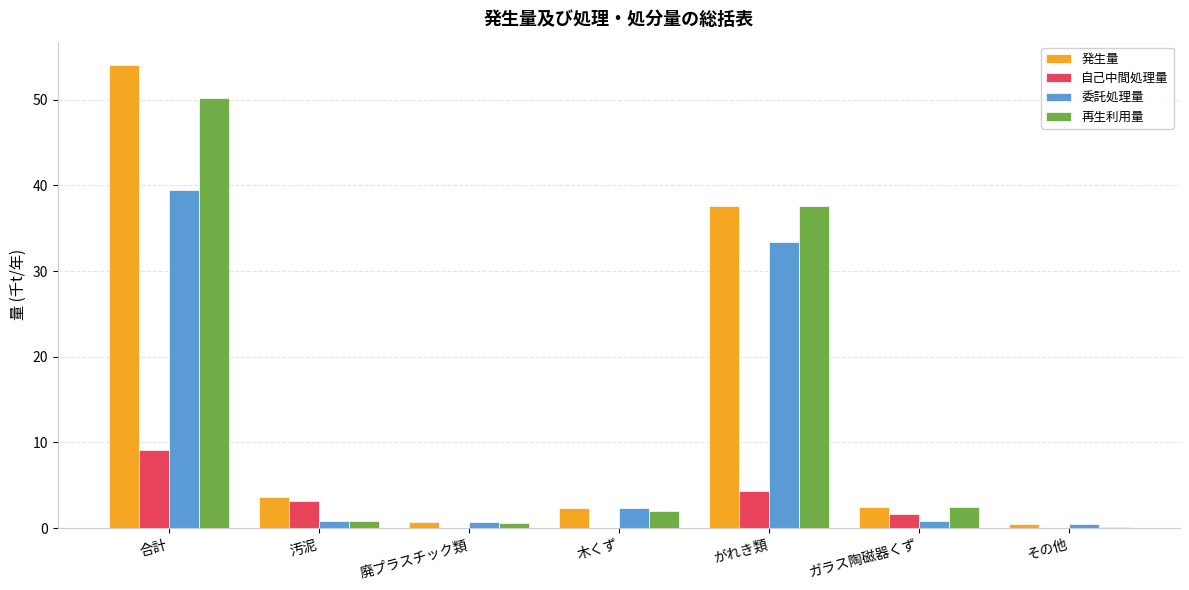

What are all the series names shown in the legend?

発生量, 自己中間処理量, 委託処理量, 再生利用量